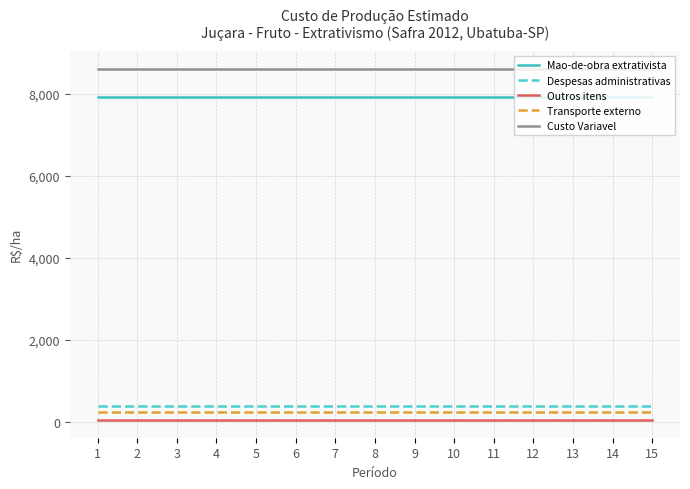

At 2, list the series in order from smallest to largest.

Outros itens, Transporte externo, Despesas administrativas, Mao-de-obra extrativista, Custo Variavel